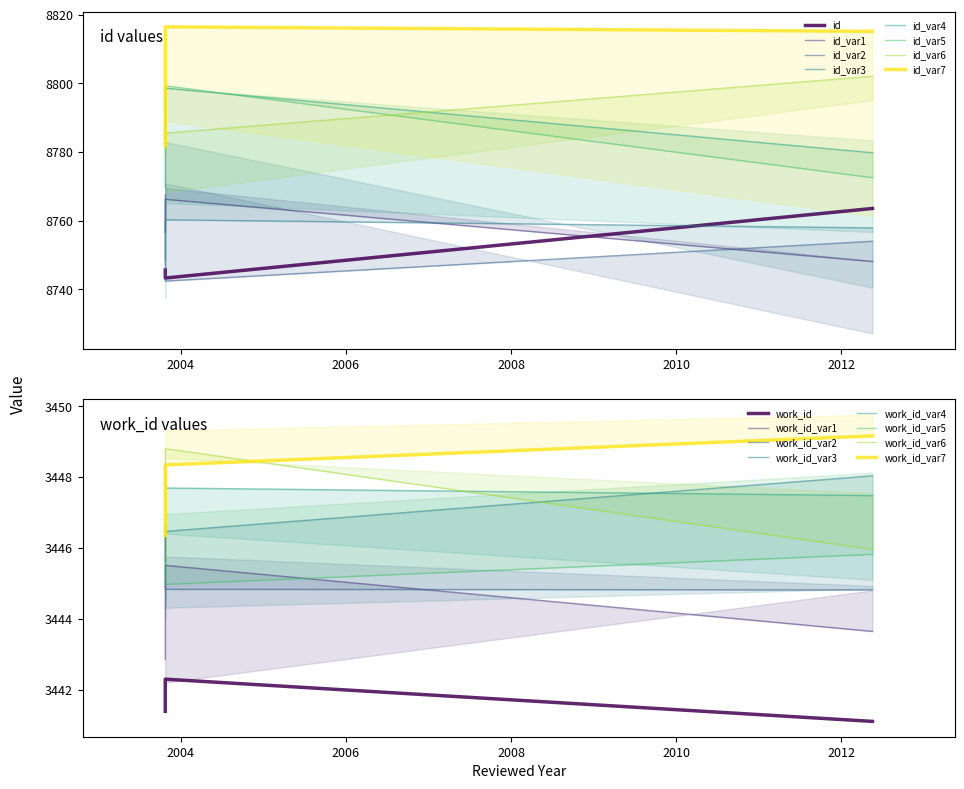

What is the ratio of the value at 2003-10-23 to the value at 2003-10-22?

1.0